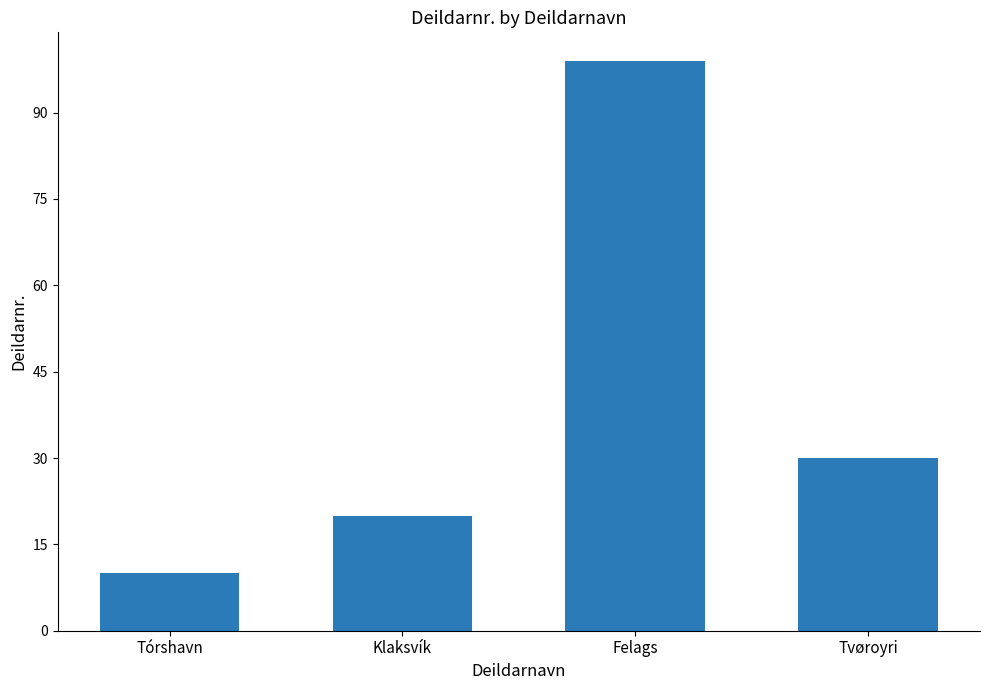

Reading right to left, what are all the values shown in this chart?

Tvøroyri=30	Felags=99	Klaksvík=20	Tórshavn=10